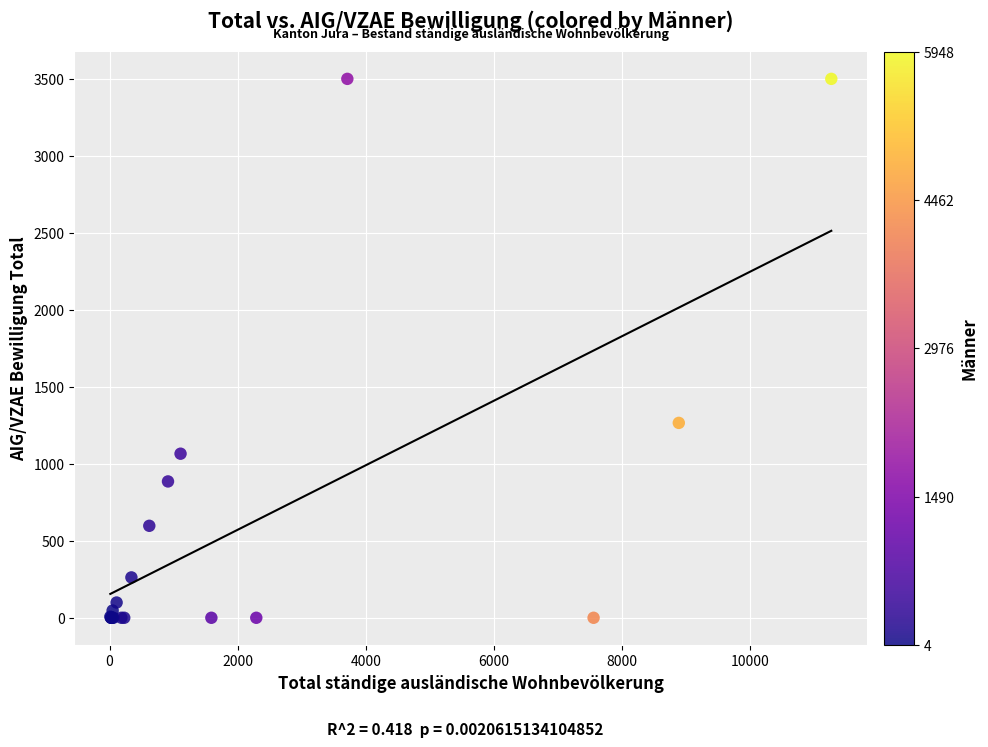

What Y value in the scatter plot is closest to 1749?

1265